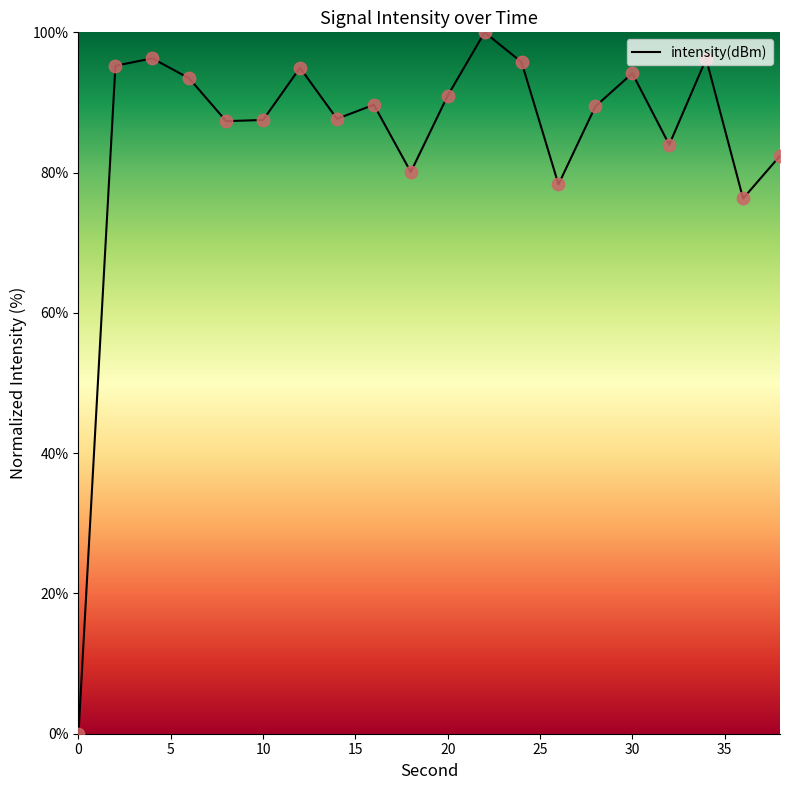

What is the maximum value shown in the chart?

100.0